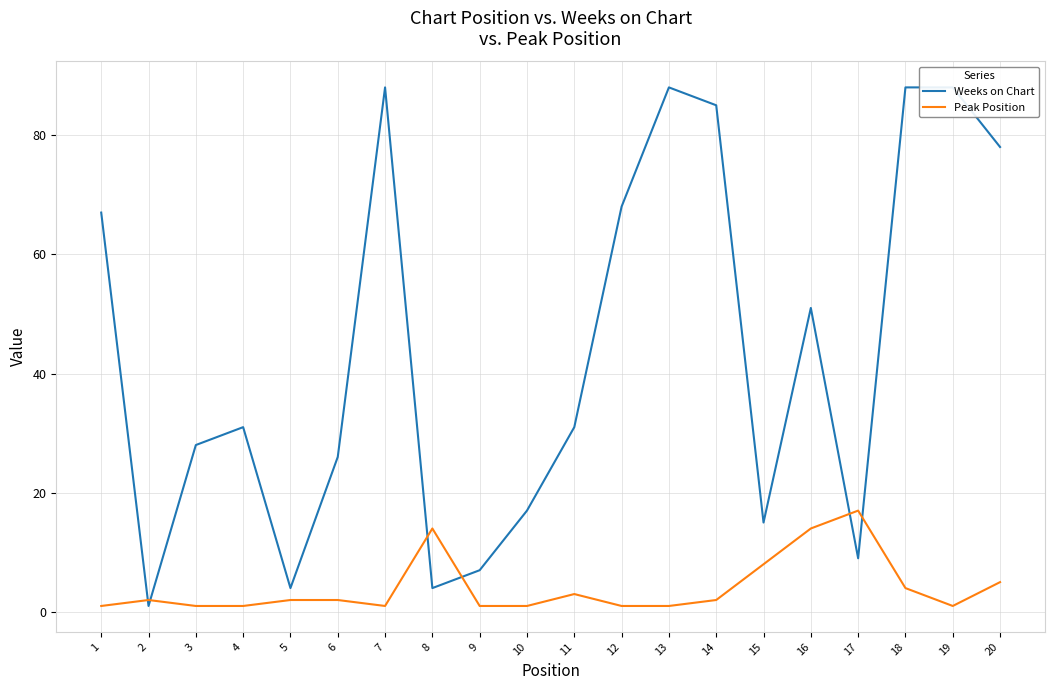

Reading left to right, transcribe all the data shown in this chart.

Weeks on Chart: 1=67	2=1	3=28	4=31	5=4	6=26	7=88	8=4	9=7	10=17	11=31	12=68	13=88	14=85	15=15	16=51	17=9	18=88	19=88	20=78
Peak Position: 1=1	2=2	3=1	4=1	5=2	6=2	7=1	8=14	9=1	10=1	11=3	12=1	13=1	14=2	15=8	16=14	17=17	18=4	19=1	20=5